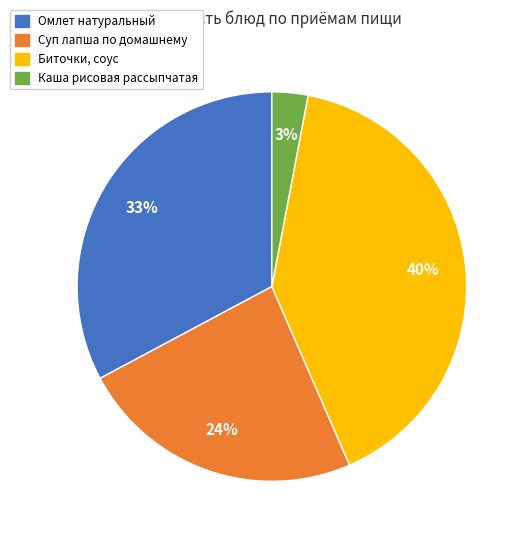

Which slice is the smallest?

Каша рисовая рассыпчатая